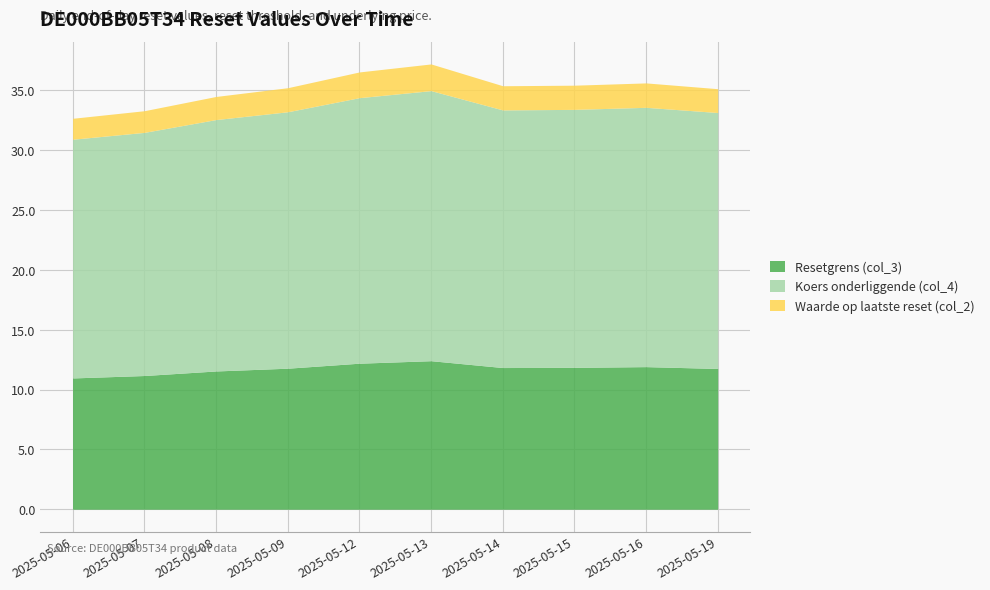

At which label does Resetgrens (col_3) reach its minimum?

2025-05-06